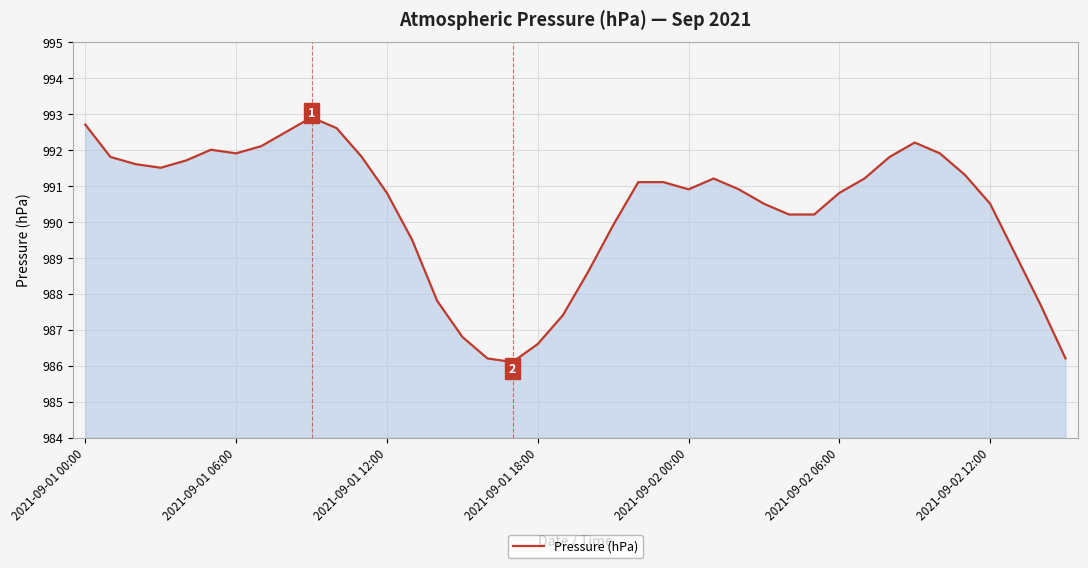

What is the difference between the maximum and minimum values?

6.8